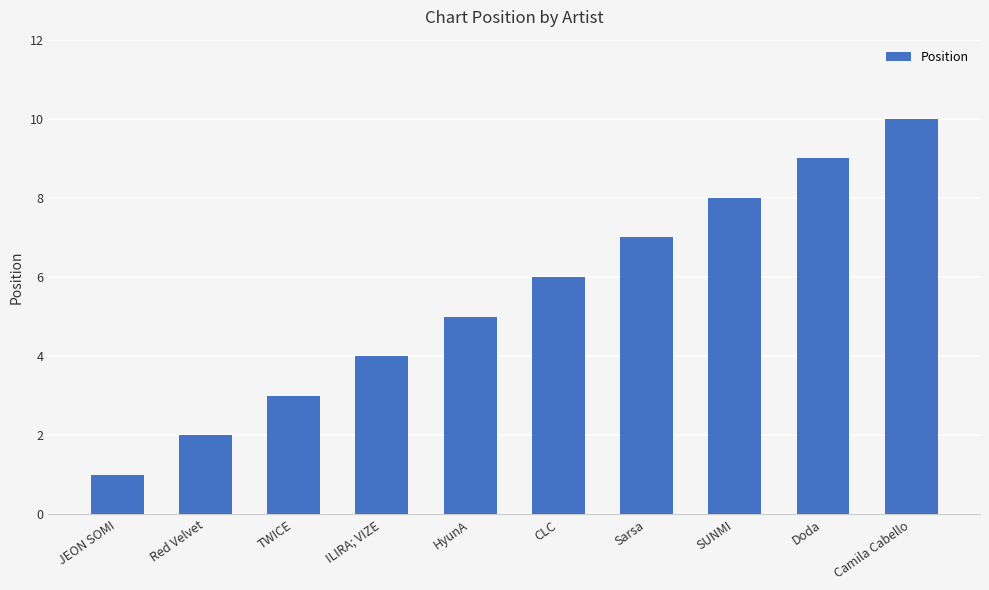

What is the value of the 3rd bar from the left?

3